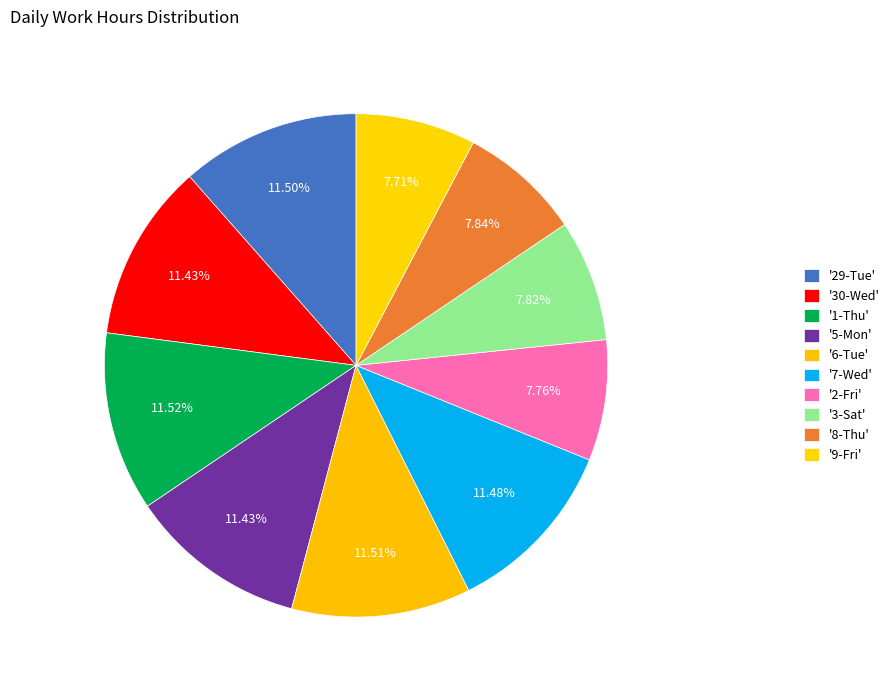

Count the number of slices in the pie.

10